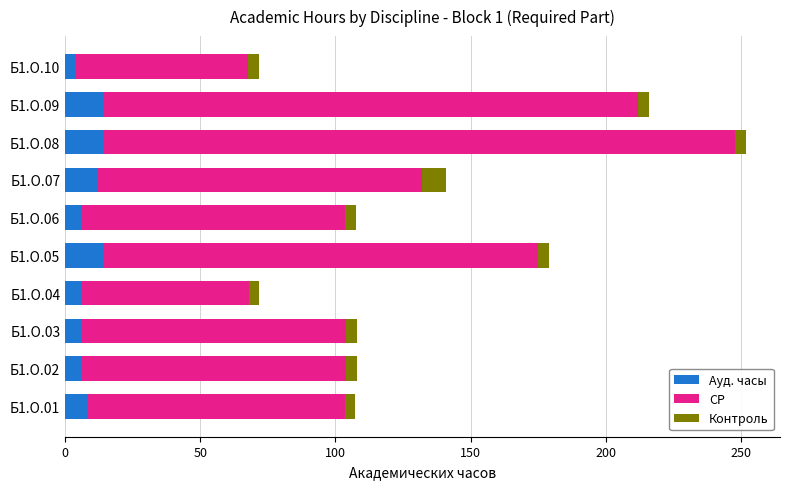

At which category is the sum across all series the highest?

Б1.О.08